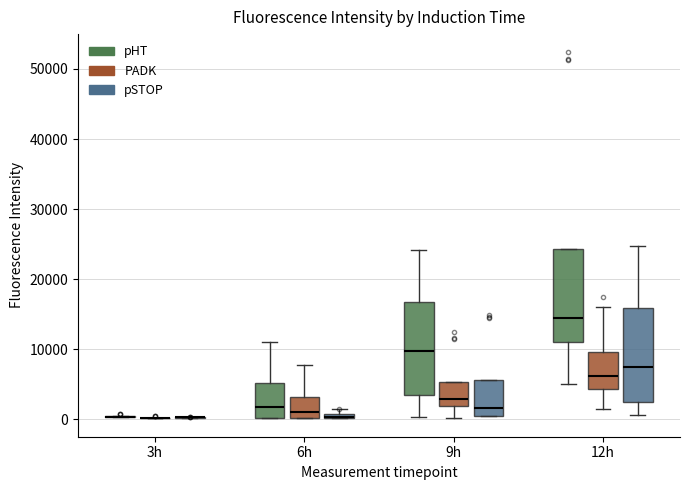

Where is the lower edge of the box for 6h (PADK) on the y-axis? The values are not printed on the chart, so give them approximately, as read against the axis.

0